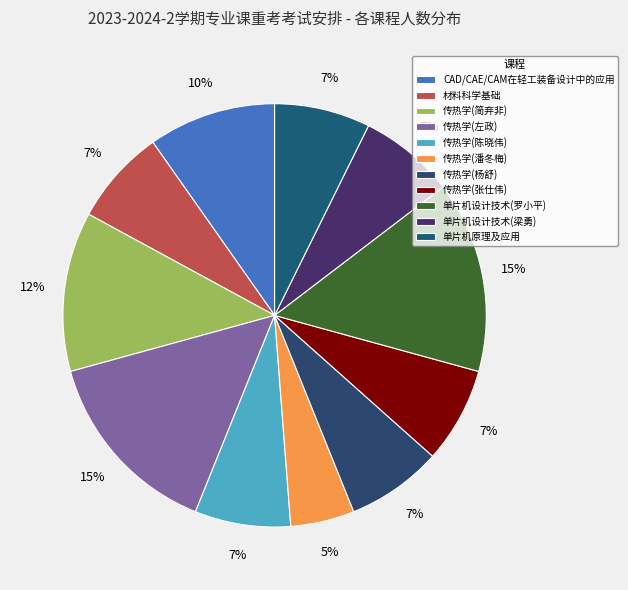

To the nearest percent, what percentage of the pie is 传热学(简弃非)?

12%